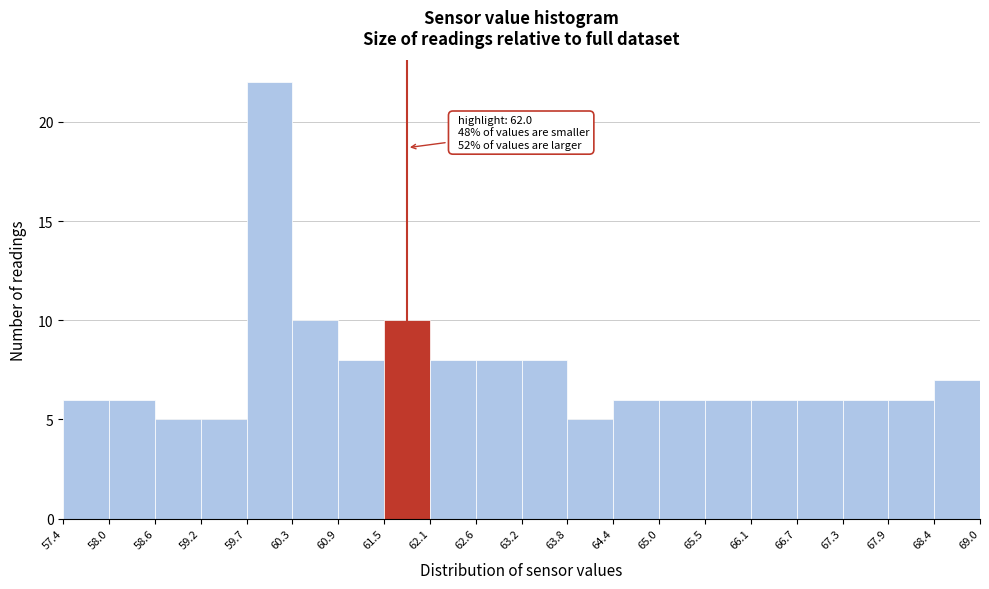

Over which range of the x-axis is the bar tallest?

59.7 to 60.3